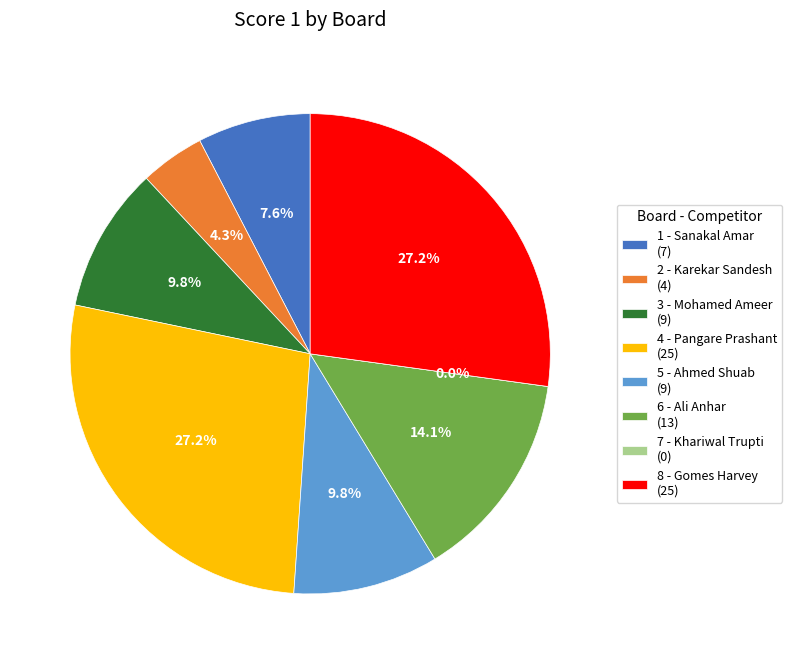

To the nearest percent, what percentage of the pie is 5 - Ahmed Shuab?

10%